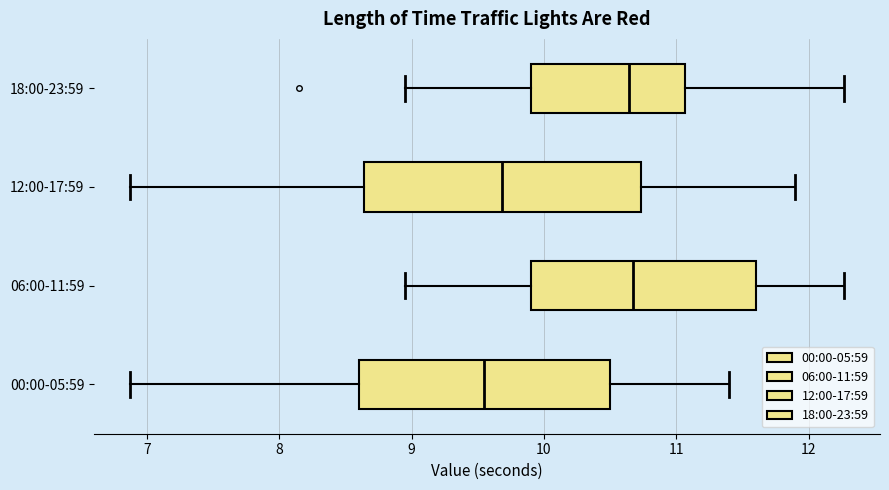

Reading bottom to top, transcribe this box plot: for each box, give where its median line is, the range the box spans, and where its two whiskers end, as read against the x-axis. The values are not printed on the chart, so give them approximately, as read against the axis.

00:00-05:59: median 9.5, box 8.6 to 10.5, whiskers 6.9 to 11.4
06:00-11:59: median 10.7, box 9.9 to 11.6, whiskers 9.0 to 12.3
12:00-17:59: median 9.7, box 8.6 to 10.7, whiskers 6.9 to 11.9
18:00-23:59: median 10.6, box 9.9 to 11.1, whiskers 9.0 to 12.3